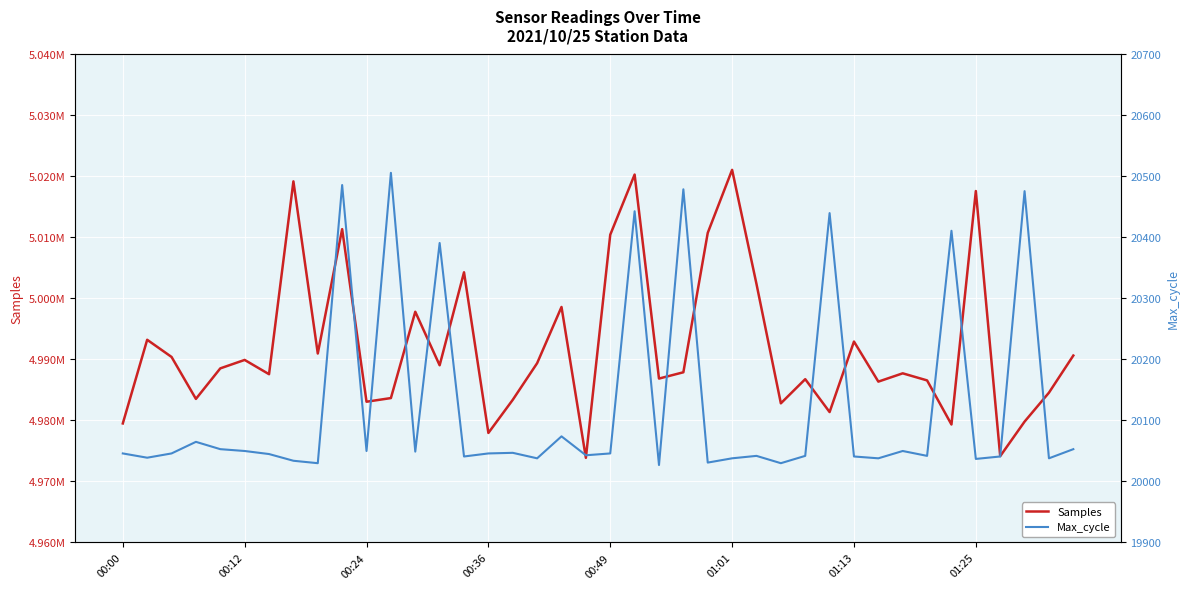

What value does the Samples series have at 00:49?

5010451